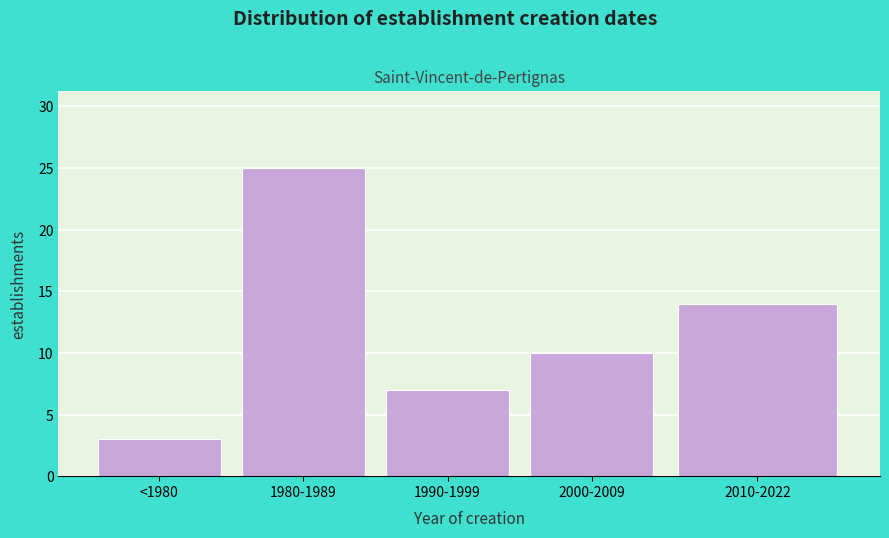

Reading left to right, list all the values displayed in this chart.

<1980=3	1980-1989=25	1990-1999=7	2000-2009=10	2010-2022=14